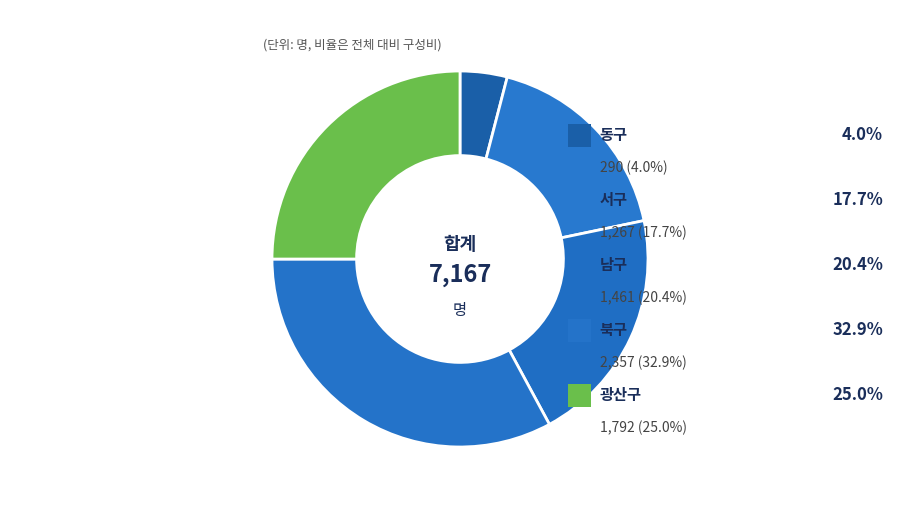

Count the number of slices in the pie.

5